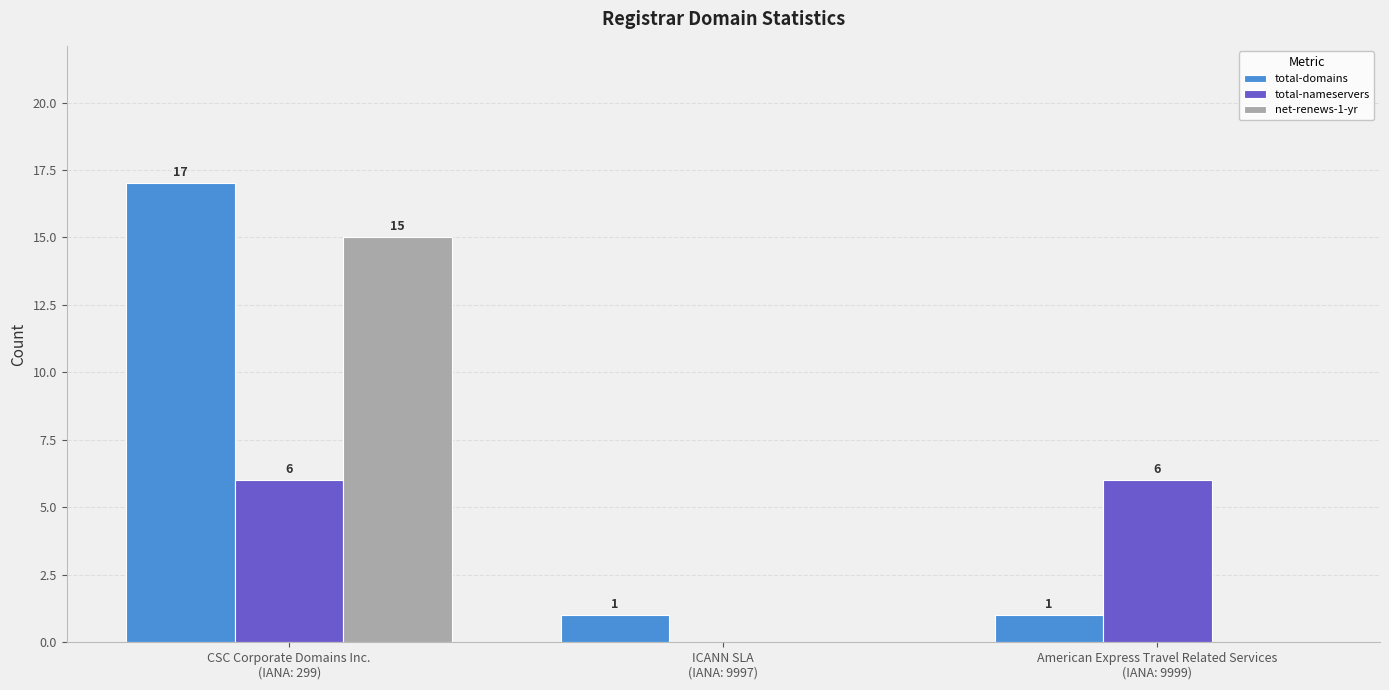

What are all the series names shown in the legend?

total-domains, total-nameservers, net-renews-1-yr